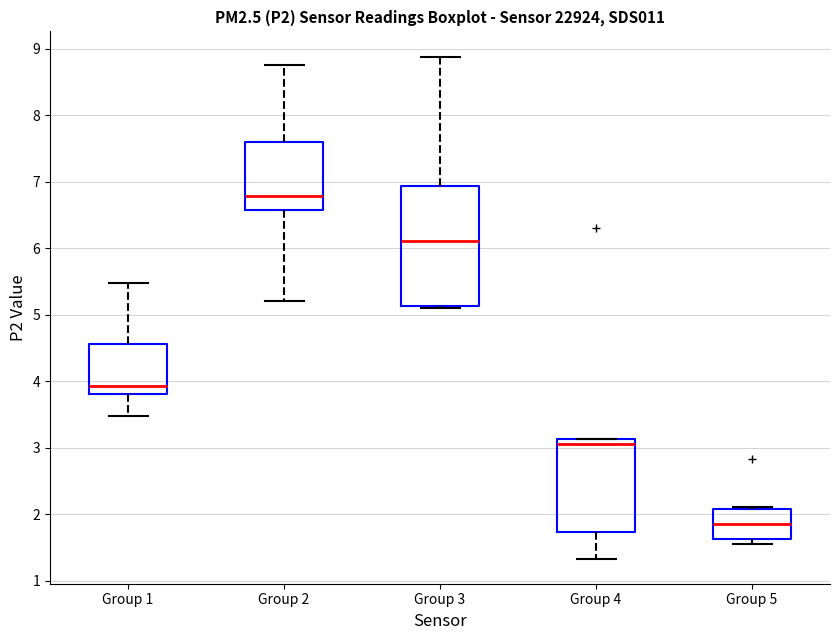

Where does the median line of the box for Group 3 sit on the y-axis? The values are not printed on the chart, so give them approximately, as read against the axis.

6.1